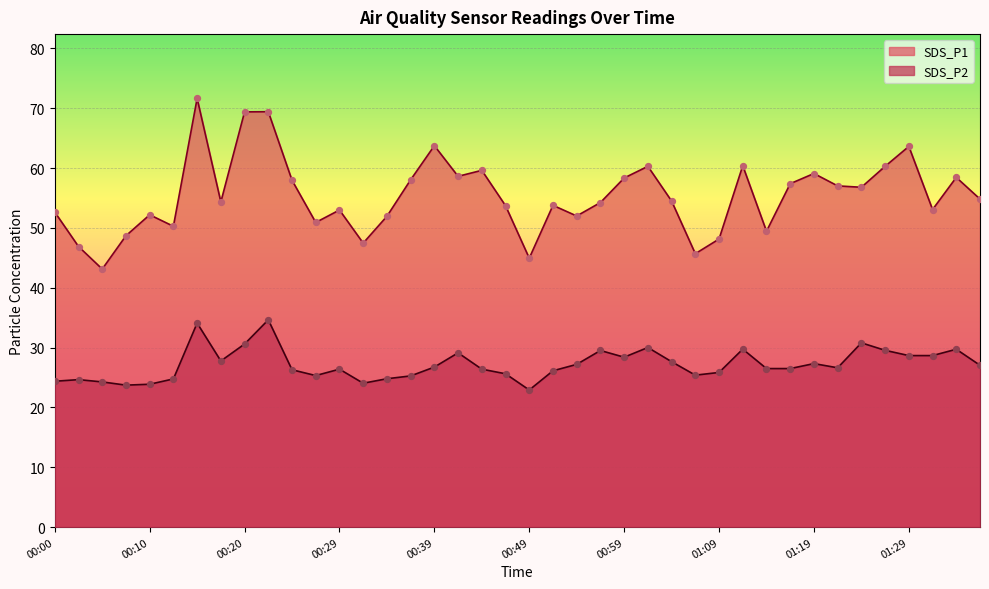

Is the value of SDS_P2 at 01:11 greater than the value of SDS_P1 at 01:01?

No